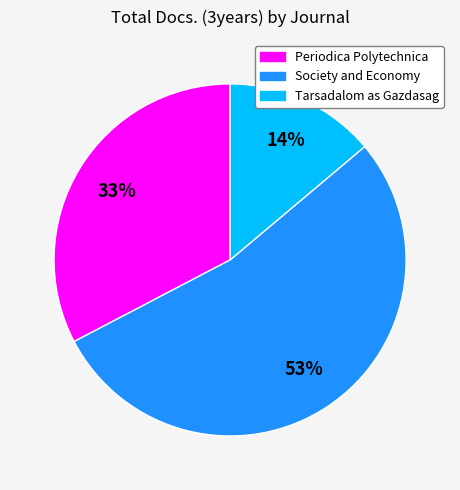

To the nearest percent, what is the average slice percentage?

33%